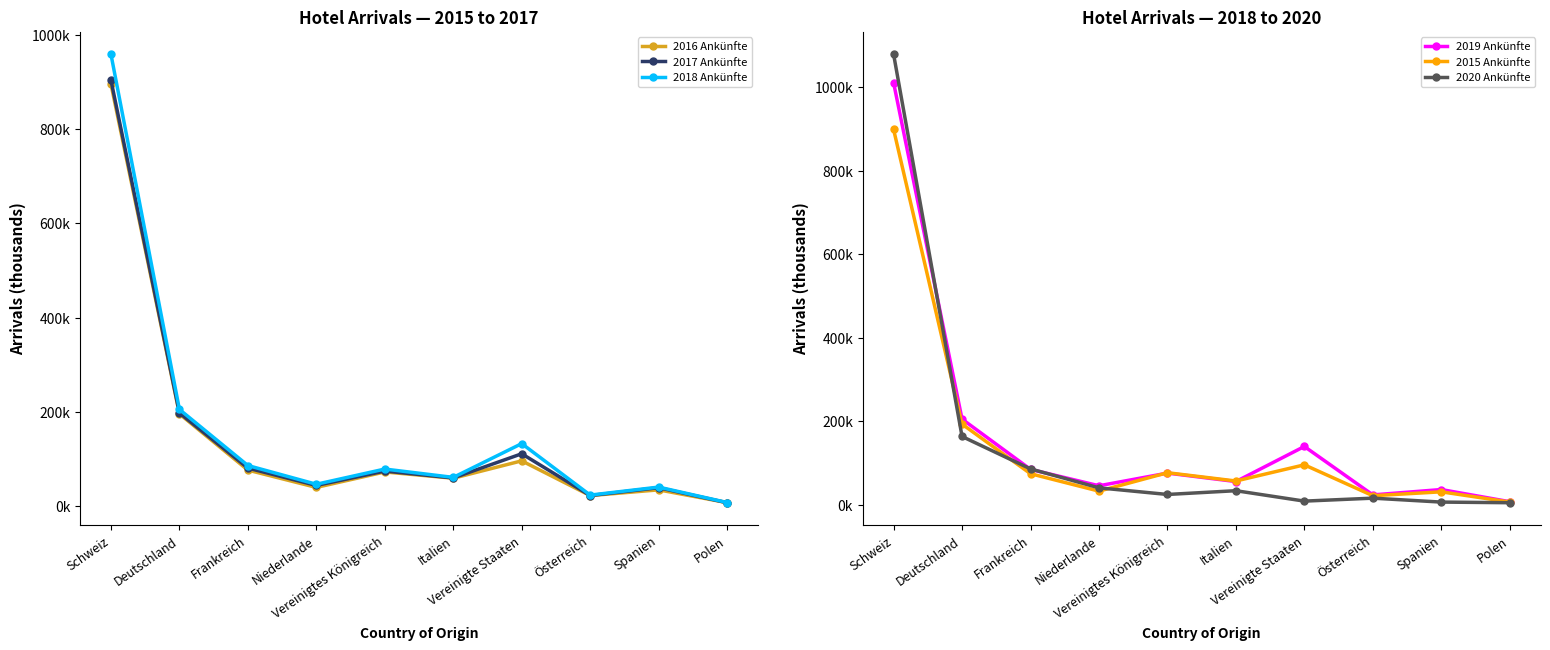

The 2019 Ankünfte series shows 132.4 at Frankreich. True or false?

False